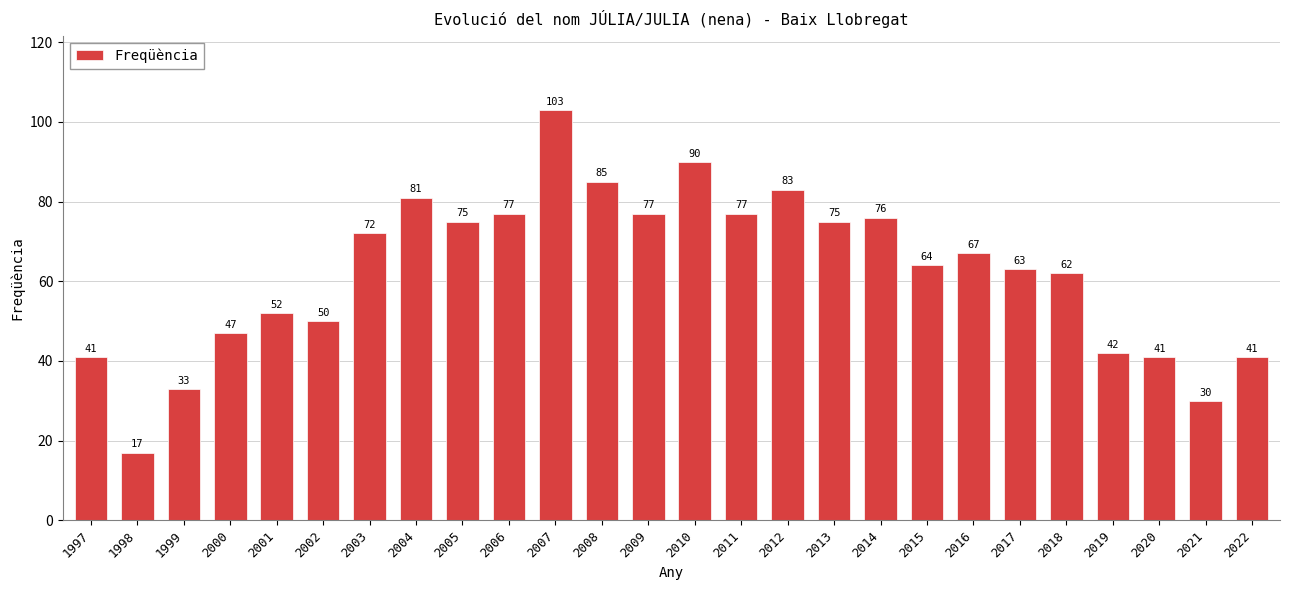

The chart shows a value of 90 at 2010. True or false?

True